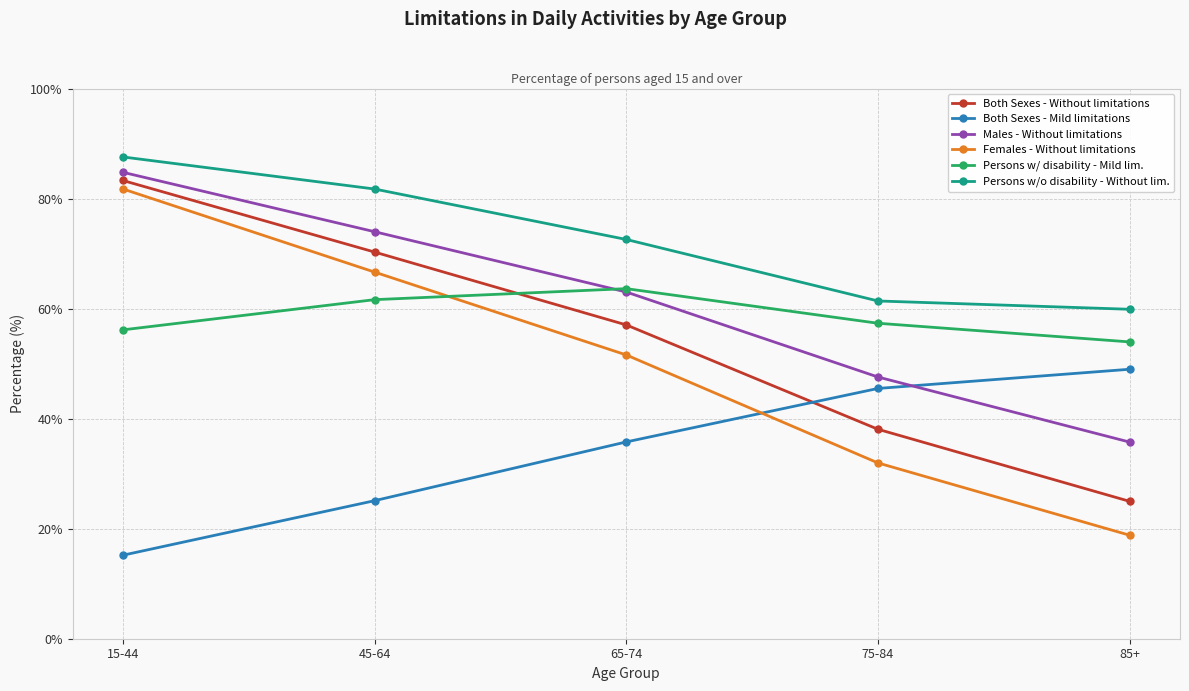

What is the difference between the highest and lowest values at 75-84?

29.4